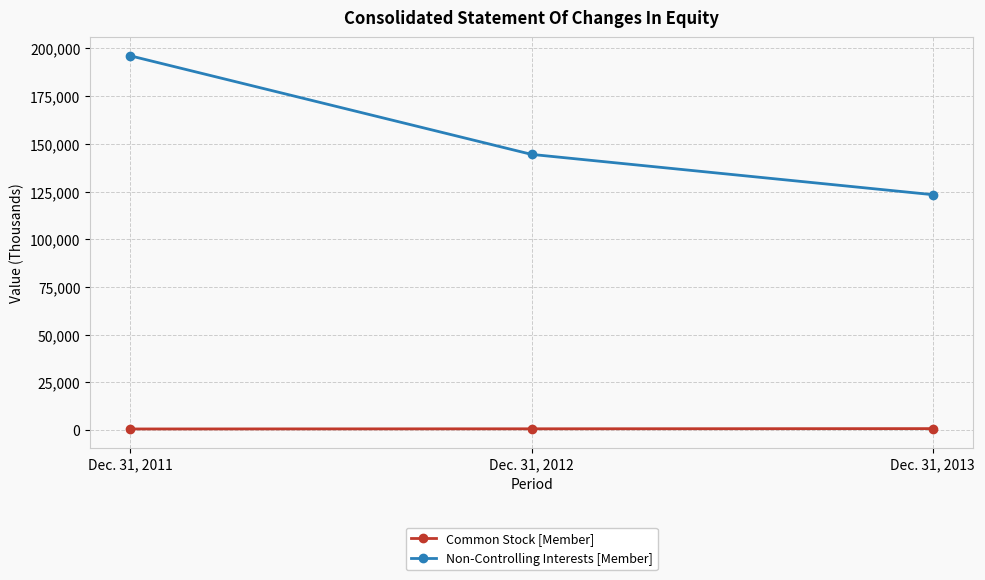

Is it true that Common Stock [Member] equals 701 at Dec. 31, 2012?

True